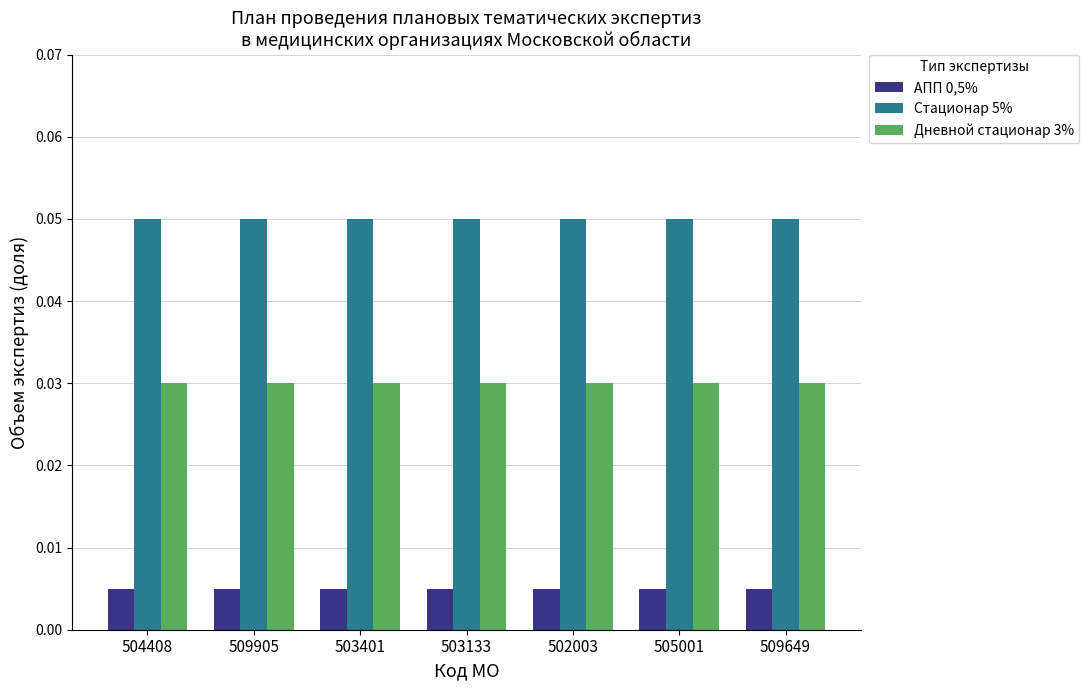

How many bars are there in each group?

3